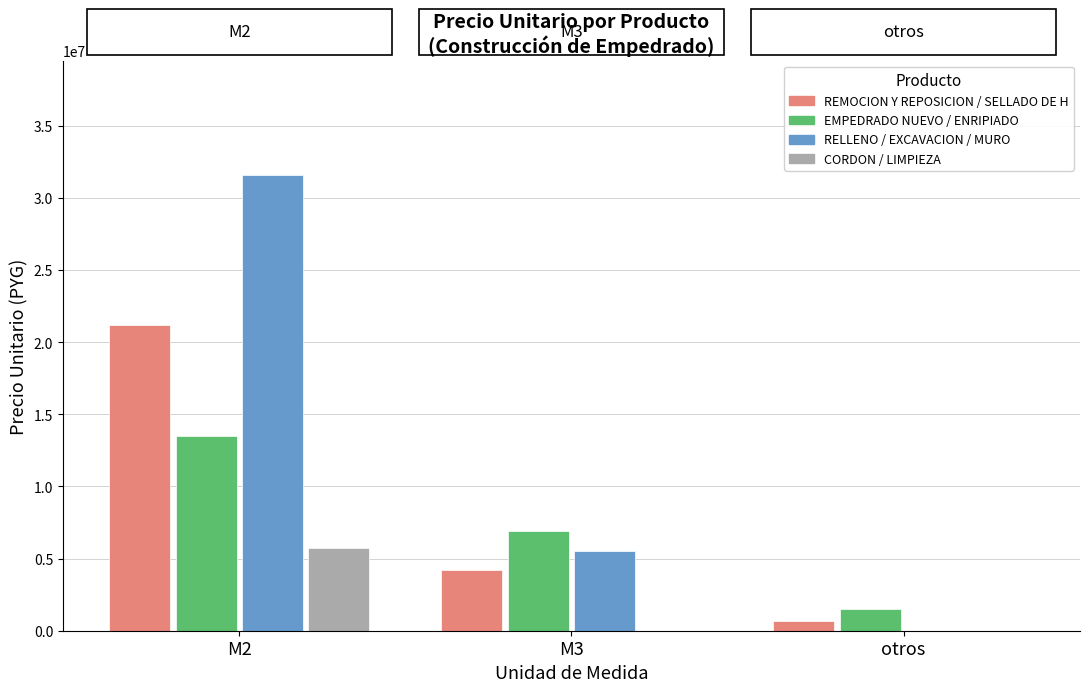

At which category is the sum across all series the highest?

M2